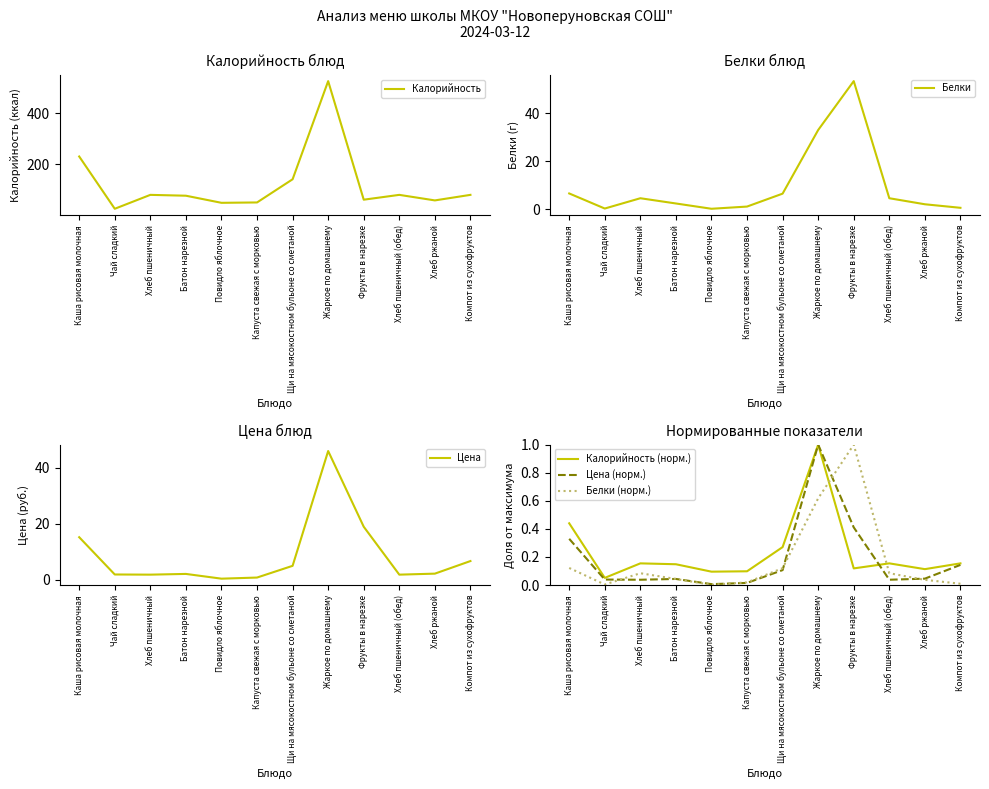

Reading left to right, list all the values displayed in this chart.

Калорийность: Каша рисовая молочная=230.6	Чай сладкий=26.8	Хлеб пшеничный=81.0	Батон нарезной=77.7	Повидло яблочное=50.0	Капуста свежая с морковью=51.4	Щи на мясокостном бульоне со сметаной=141.8	Жаркое по домашнему=524.4	Фрукты в нарезке=62.2	Хлеб пшеничный (обед)=81.0	Хлеб ржаной=59.4	Компот из сухофруктов=81.0
Белки: Каша рисовая молочная=6.5	Чай сладкий=0.2	Хлеб пшеничный=4.5	Батон нарезной=2.3	Повидло яблочное=0.1	Капуста свежая с морковью=1.0	Щи на мясокостном бульоне со сметаной=6.4	Жаркое по домашнему=33.0	Фрукты в нарезке=53.4	Хлеб пшеничный (обед)=4.5	Хлеб ржаной=2.0	Компот из сухофруктов=0.5
Цена: Каша рисовая молочная=15.2	Чай сладкий=1.8	Хлеб пшеничный=1.7	Батон нарезной=2.0	Повидло яблочное=0.3	Капуста свежая с морковью=0.7	Щи на мясокостном бульоне со сметаной=4.9	Жаркое по домашнему=46.0	Фрукты в нарезке=18.9	Хлеб пшеничный (обед)=1.7	Хлеб ржаной=2.1	Компот из сухофруктов=6.6
Калорийность (норм.): Каша рисовая молочная=0.4	Чай сладкий=0.1	Хлеб пшеничный=0.2	Батон нарезной=0.1	Повидло яблочное=0.1	Капуста свежая с морковью=0.1	Щи на мясокостном бульоне со сметаной=0.3	Жаркое по домашнему=1.0	Фрукты в нарезке=0.1	Хлеб пшеничный (обед)=0.2	Хлеб ржаной=0.1	Компот из сухофруктов=0.2
Цена (норм.): Каша рисовая молочная=0.3	Чай сладкий=0.0	Хлеб пшеничный=0.0	Батон нарезной=0.0	Повидло яблочное=0.0	Капуста свежая с морковью=0.0	Щи на мясокостном бульоне со сметаной=0.1	Жаркое по домашнему=1.0	Фрукты в нарезке=0.4	Хлеб пшеничный (обед)=0.0	Хлеб ржаной=0.0	Компот из сухофруктов=0.1
Белки (норм.): Каша рисовая молочная=0.1	Чай сладкий=0.0	Хлеб пшеничный=0.1	Батон нарезной=0.0	Повидло яблочное=0.0	Капуста свежая с морковью=0.0	Щи на мясокостном бульоне со сметаной=0.1	Жаркое по домашнему=0.6	Фрукты в нарезке=1.0	Хлеб пшеничный (обед)=0.1	Хлеб ржаной=0.0	Компот из сухофруктов=0.0